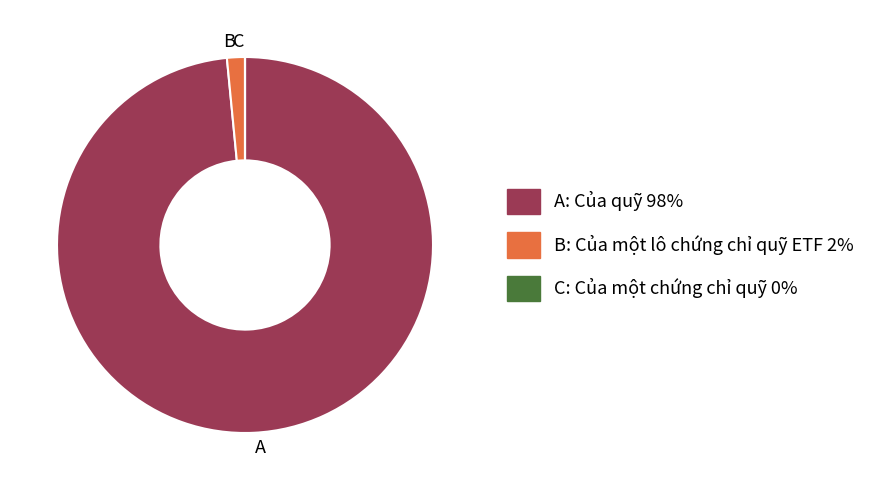

Is it true that B is 2% of the pie?

True